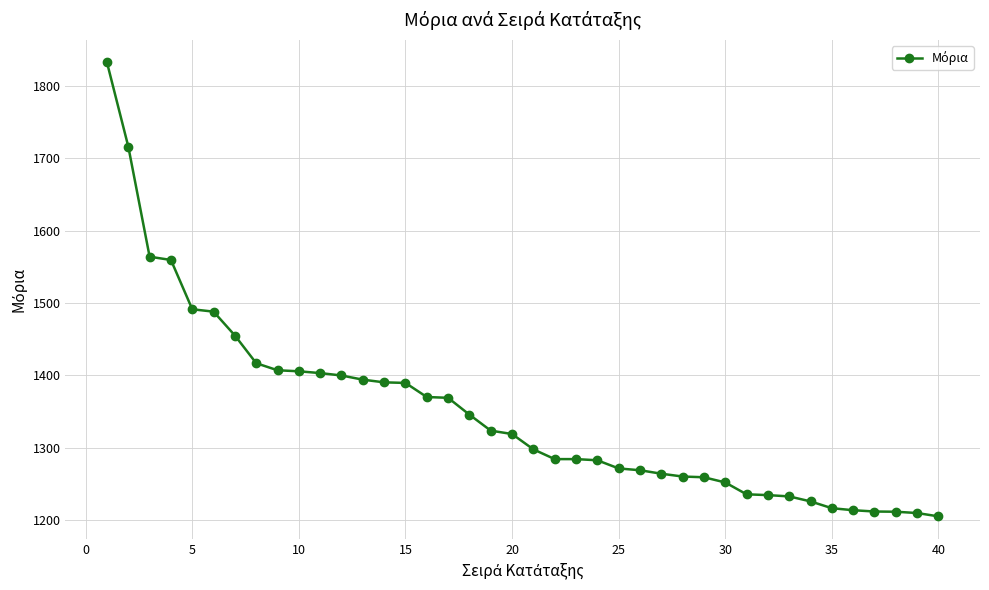

What is the sum of all values?

53958.0